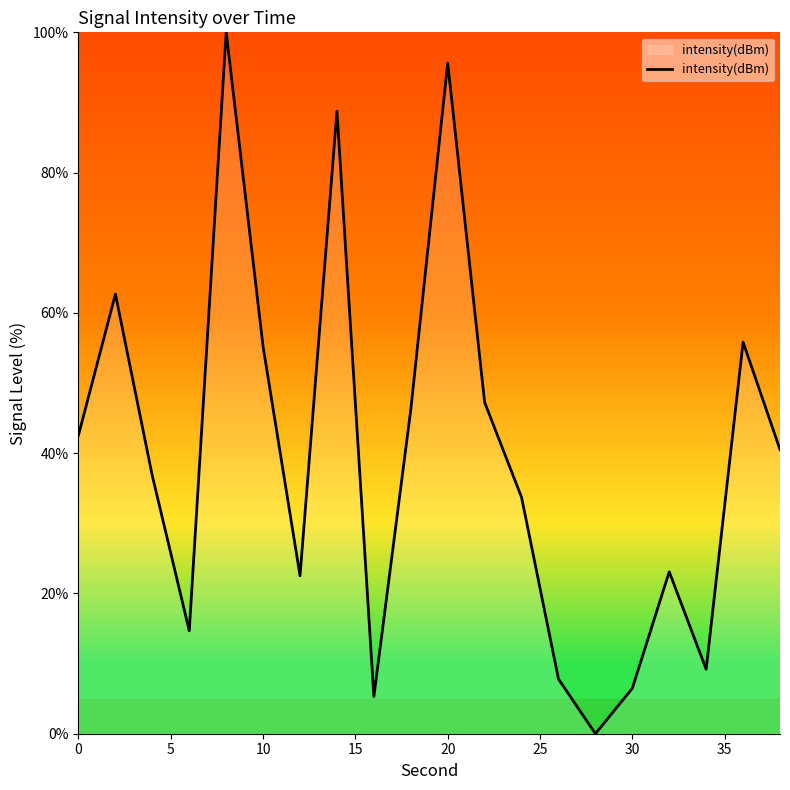

What is the greatest value displayed?

100.0